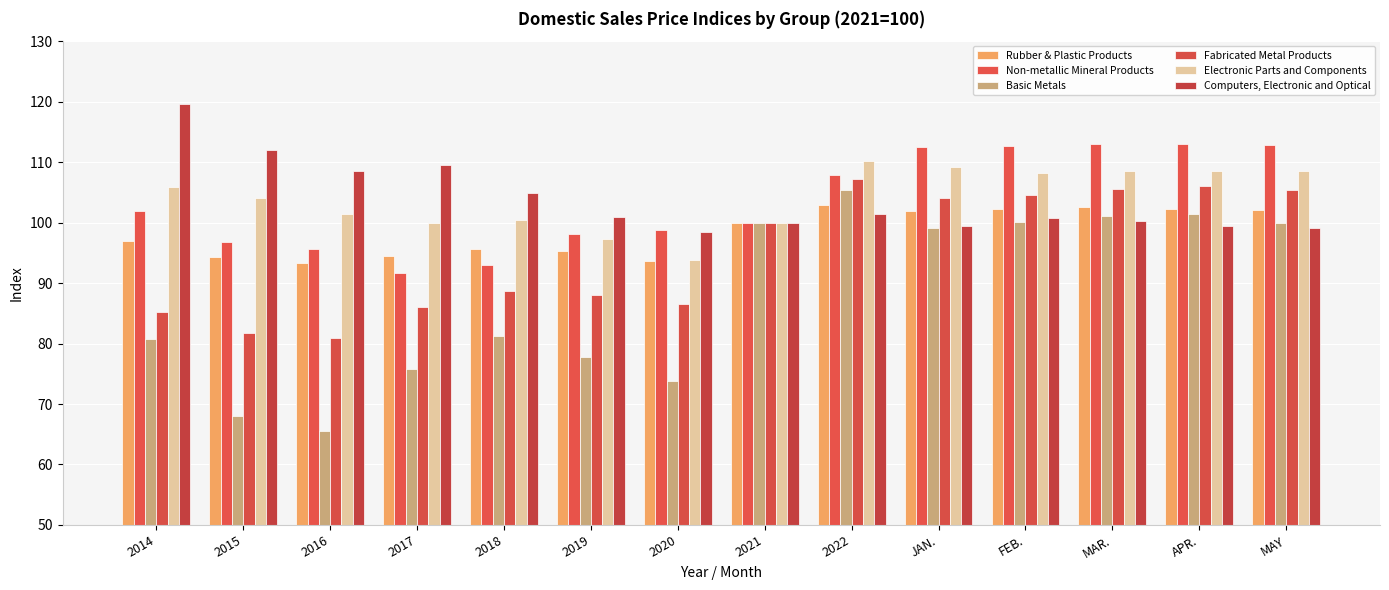

What position from the right is FEB.?

4